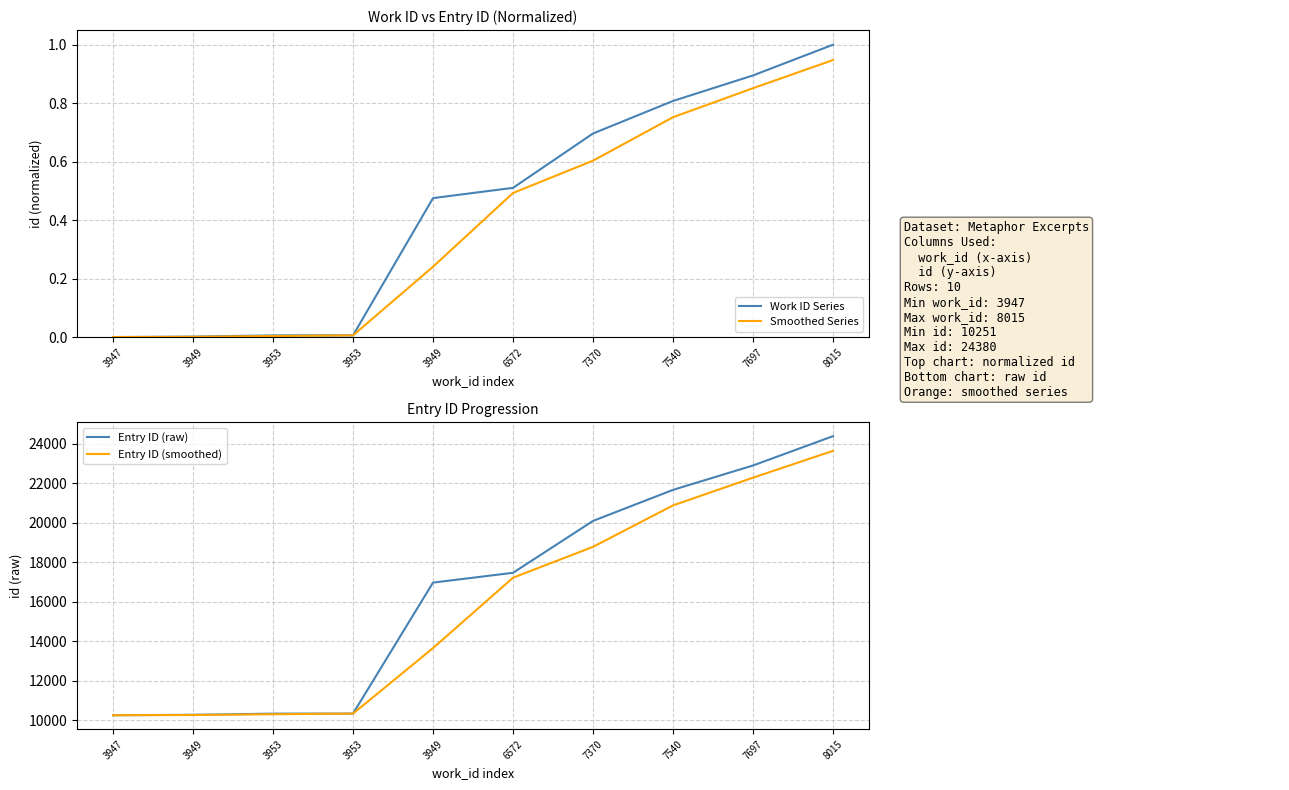

What is the label of the 10th point from the right?

3947